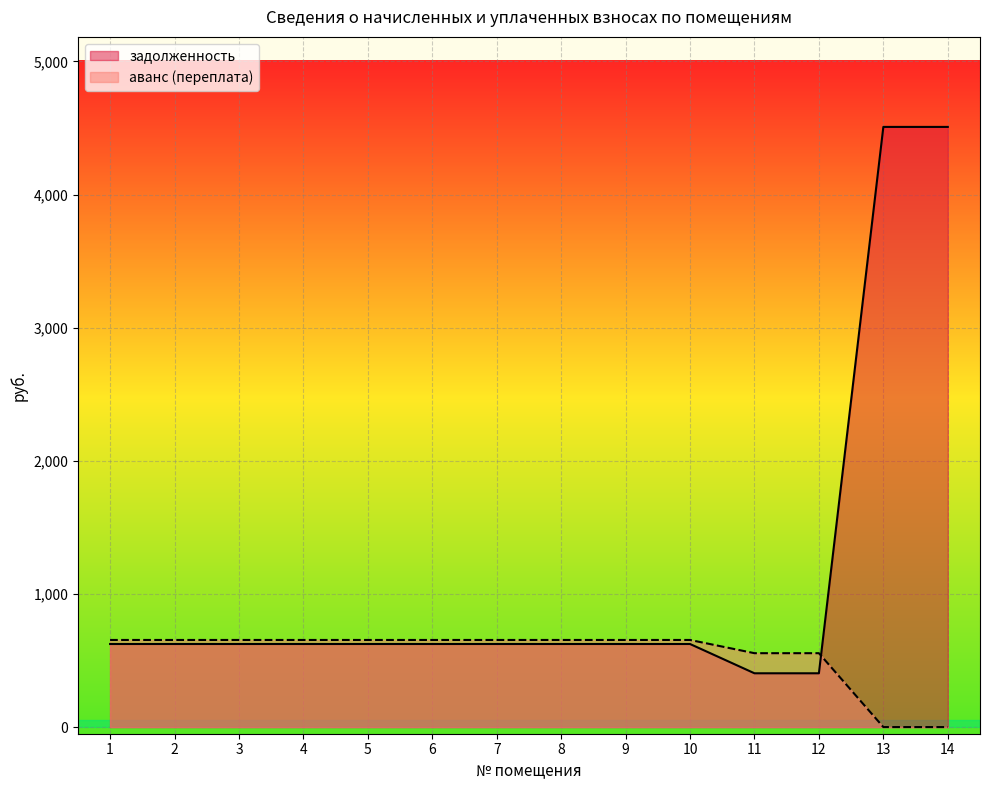

What is the average value of the задолженность series?

1147.5